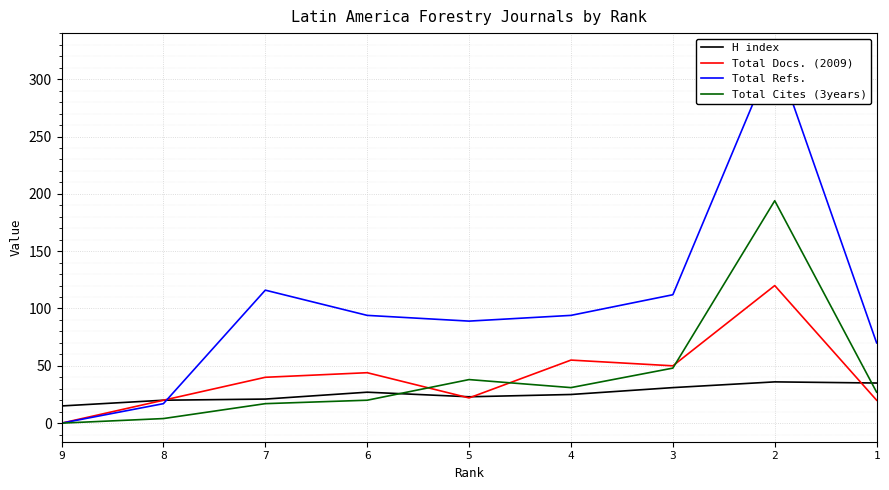

What is the total value across all series at 9?

15